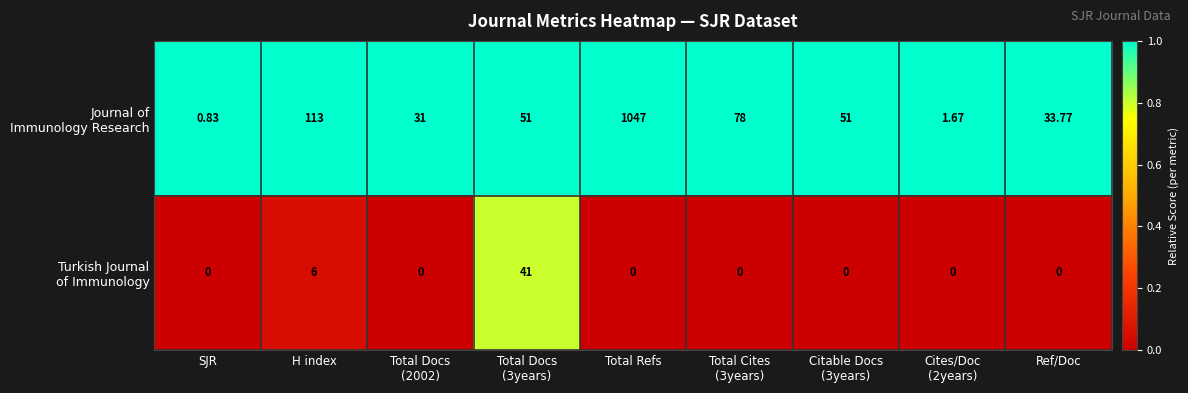

Which label corresponds to the largest value in the chart?

Total Refs